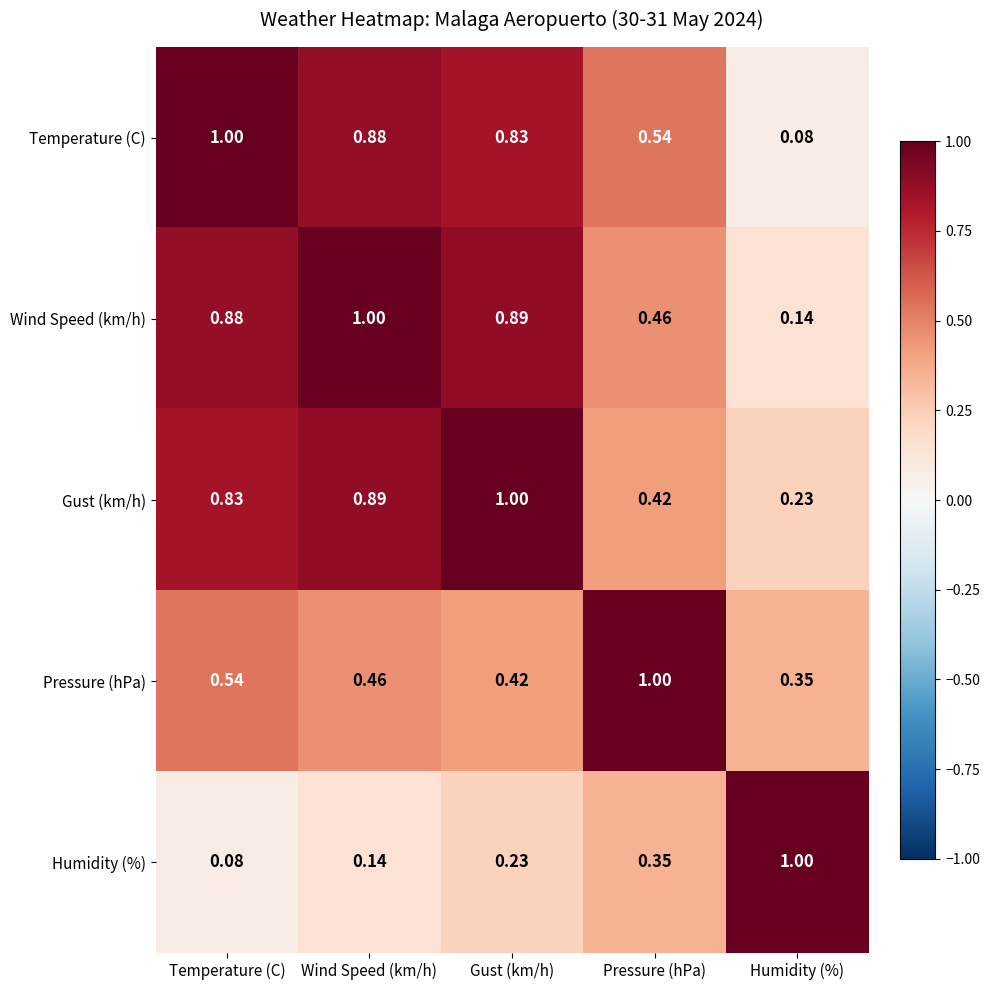

Rank the categories by Gust (km/h) value from highest to lowest.

Gust (km/h), Wind Speed (km/h), Temperature (C), Pressure (hPa), Humidity (%)